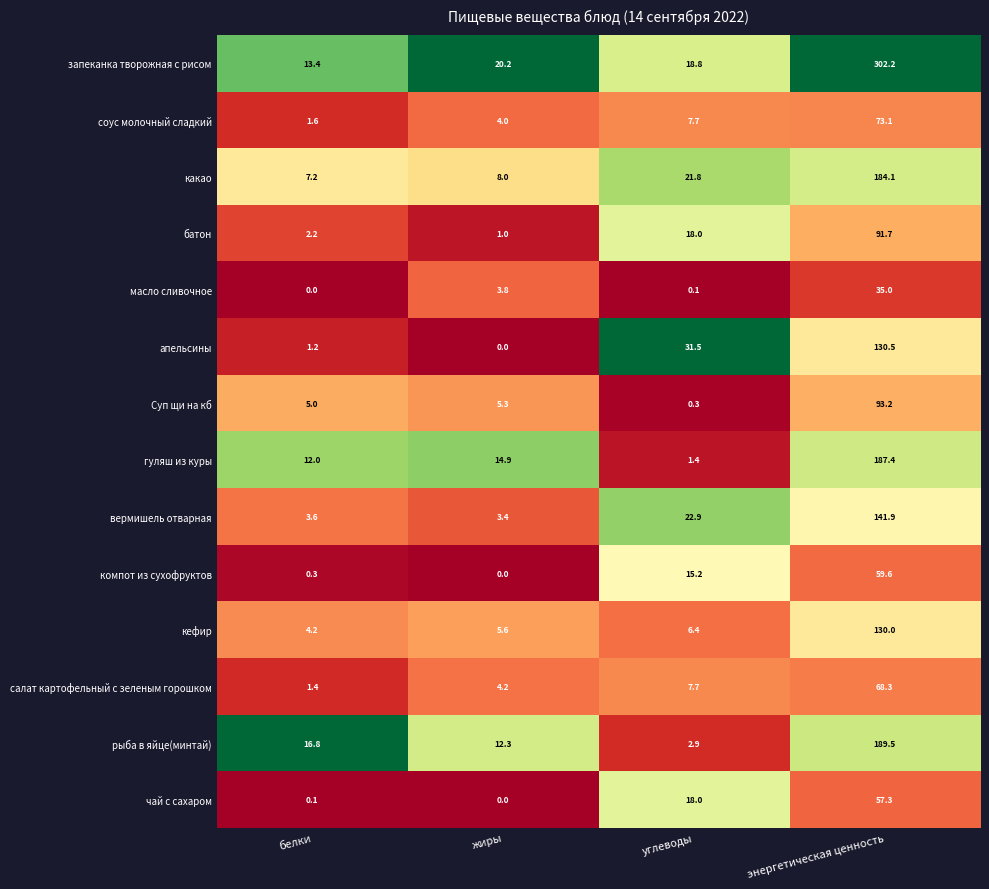

How many distinct data groups are displayed?

14